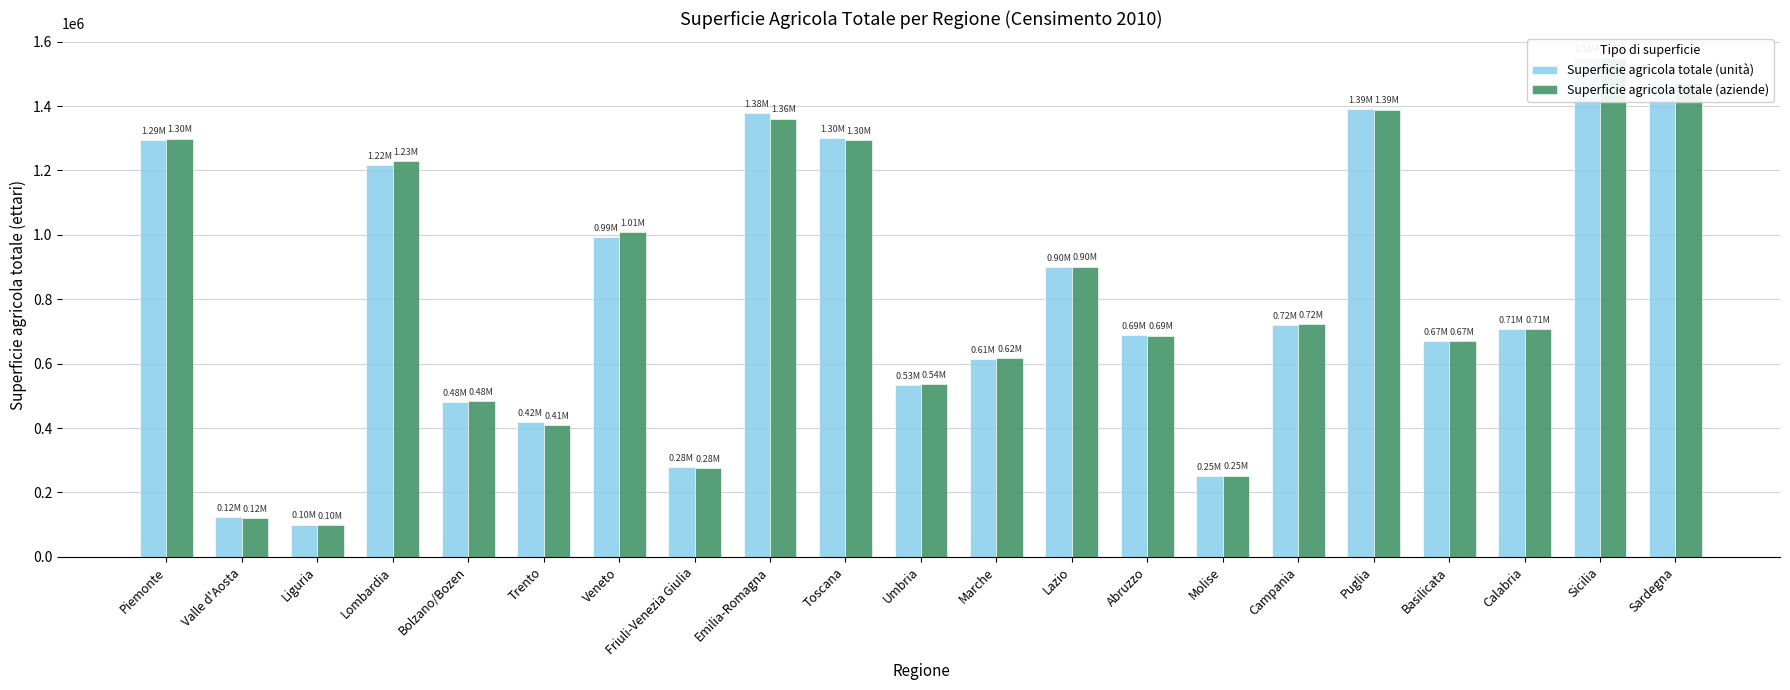

Which series has the largest range (max minus min)?

Superficie agricola totale (aziende)